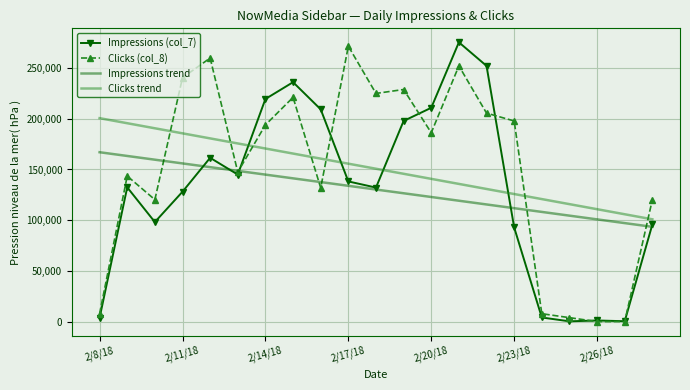

True or false: Clicks trend and Impressions trend cross at least once.

False